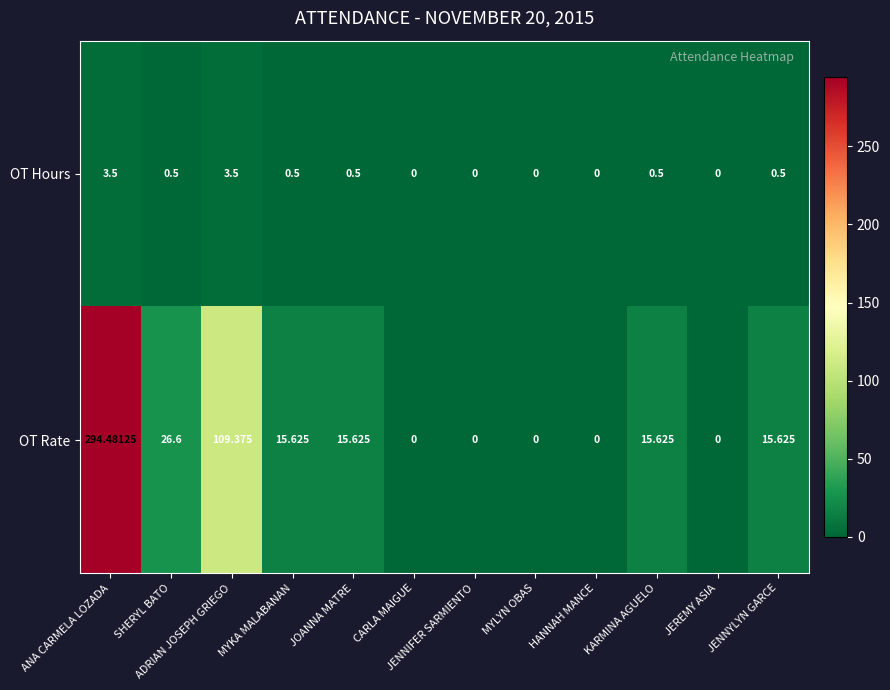

At which label is OT Rate closest to 147?

ADRIAN JOSEPH GRIEGO